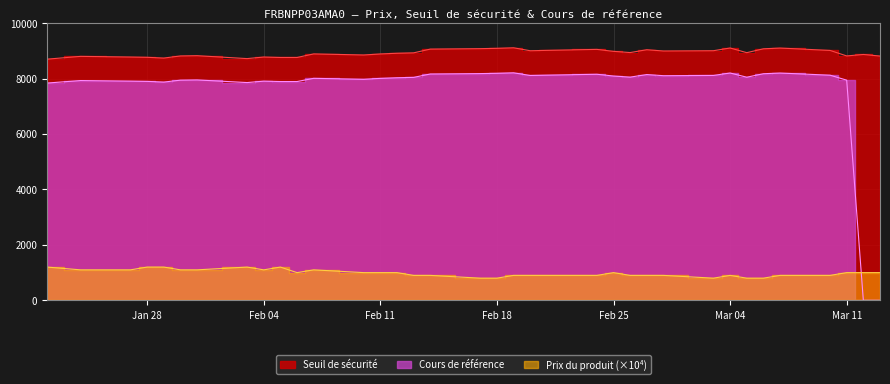

Is the value of Seuil de sécurité at 2025-02-21 greater than the value of Prix du produit at 2025-03-11?

Yes